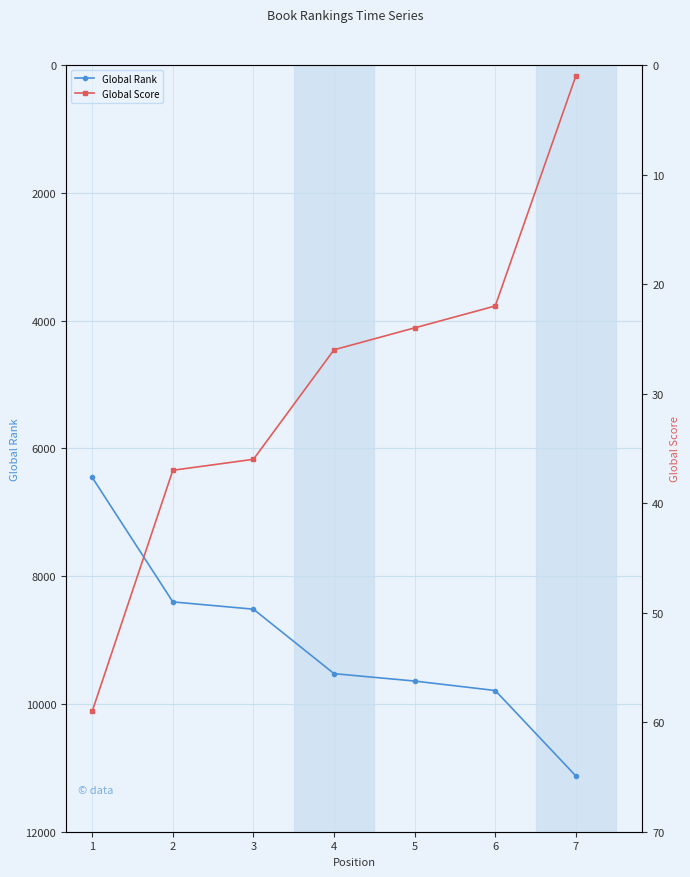

At how many categories does at least one series exceed 10359?

1